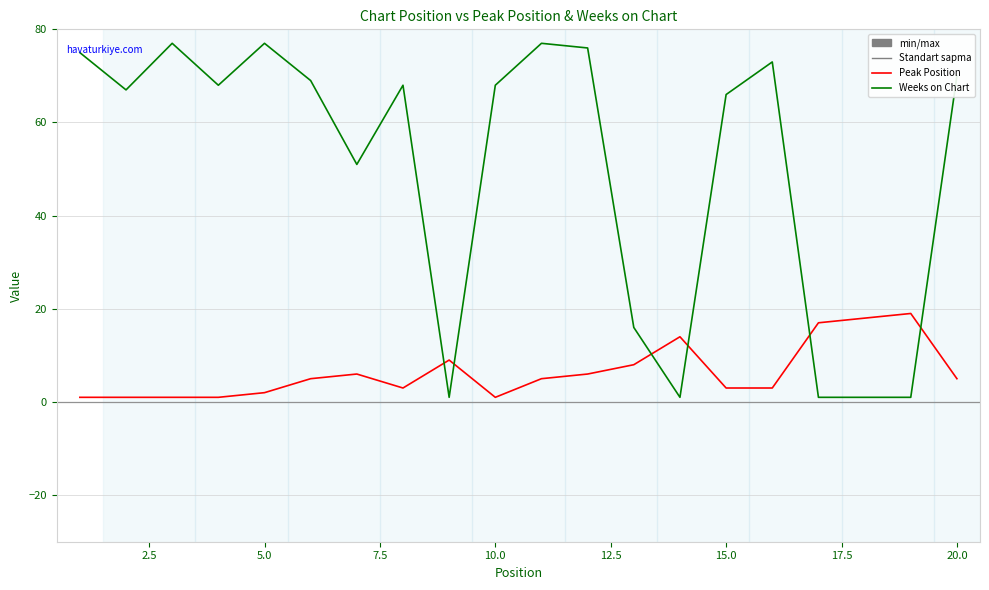

What is the difference between the maximum and minimum values in the Peak Position series?

18